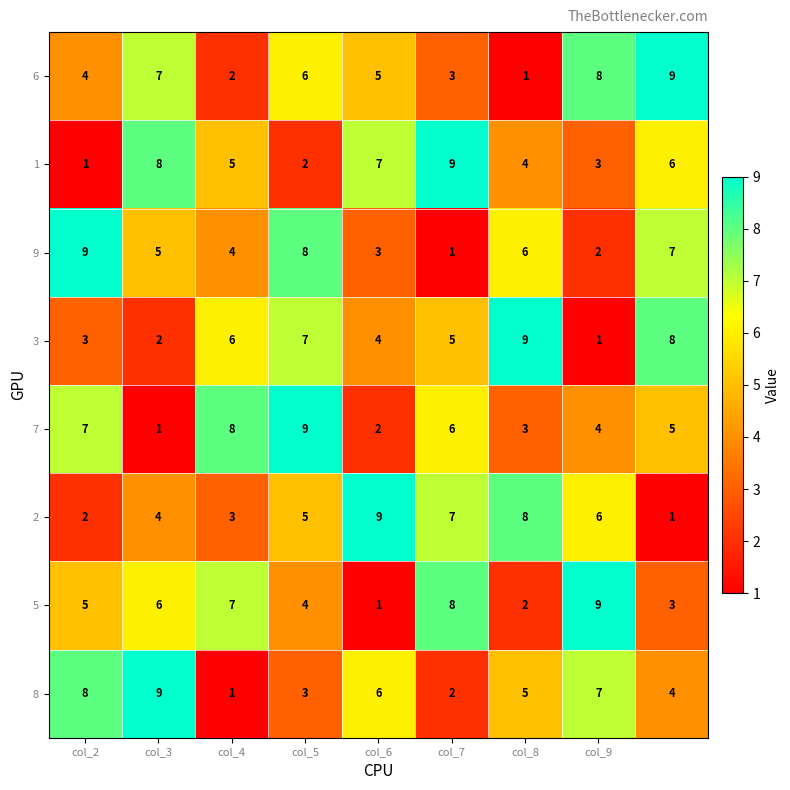

How many 9 values are between 3 and 7?

5